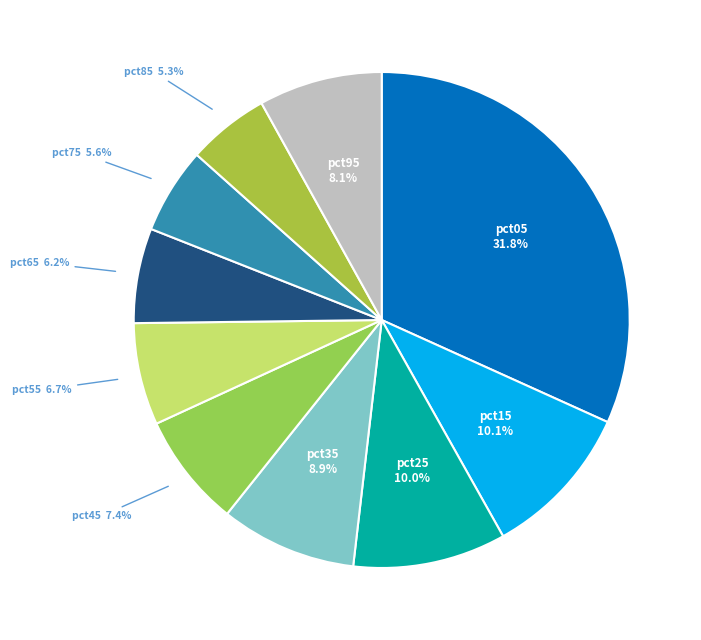

Is it true that pct35 is 23% of the pie?

False